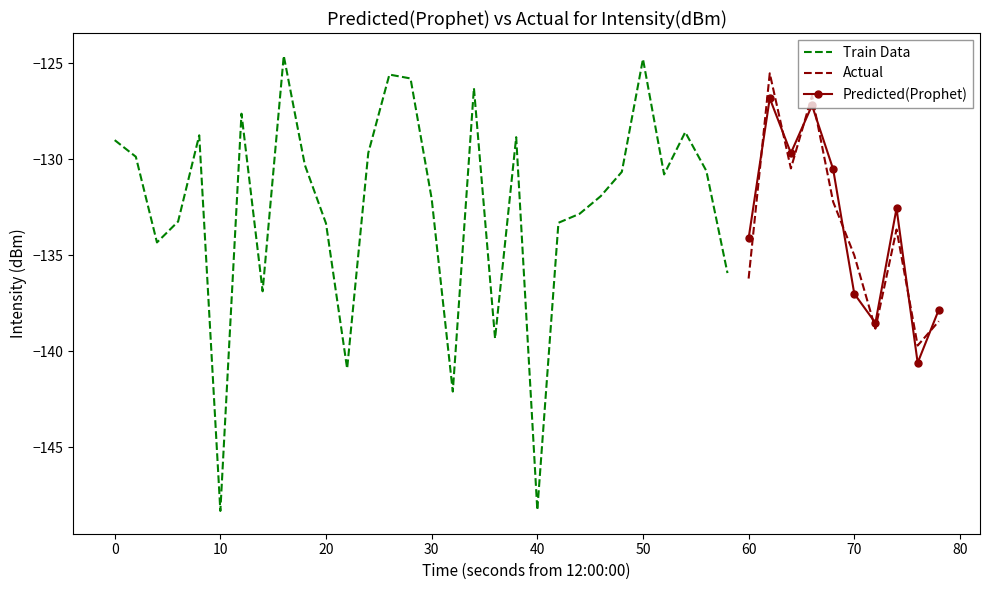

How many categories are shown in the chart?

40